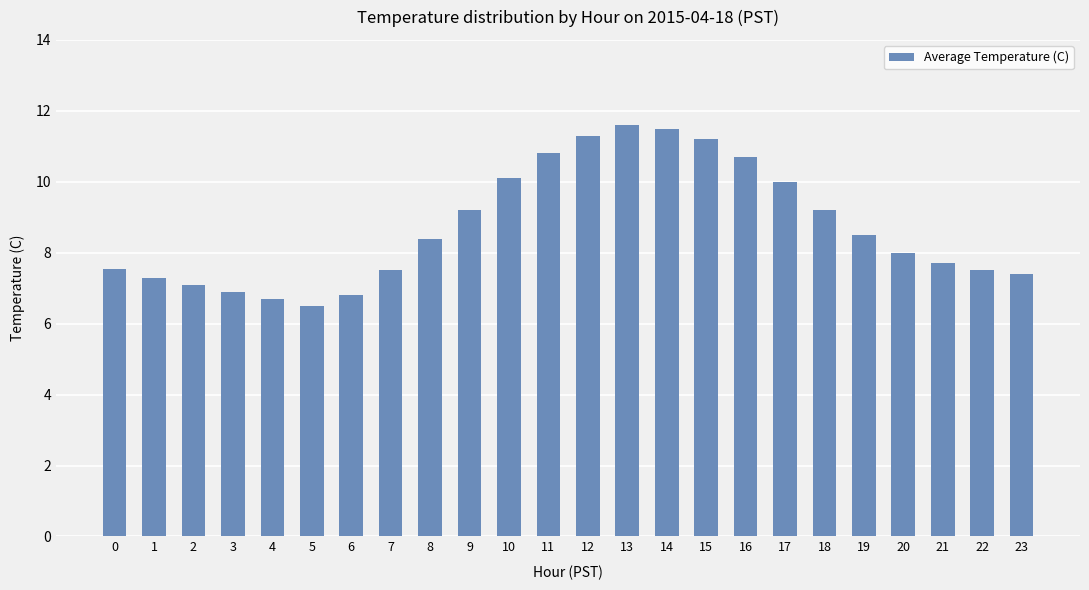

At which label does the data first exceed 8?

8